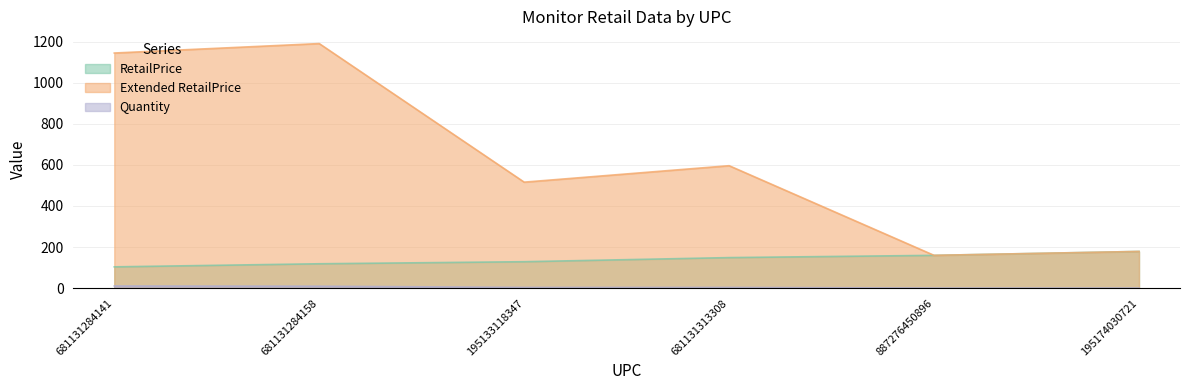

At which label does Quantity first exceed 4?

681131284141